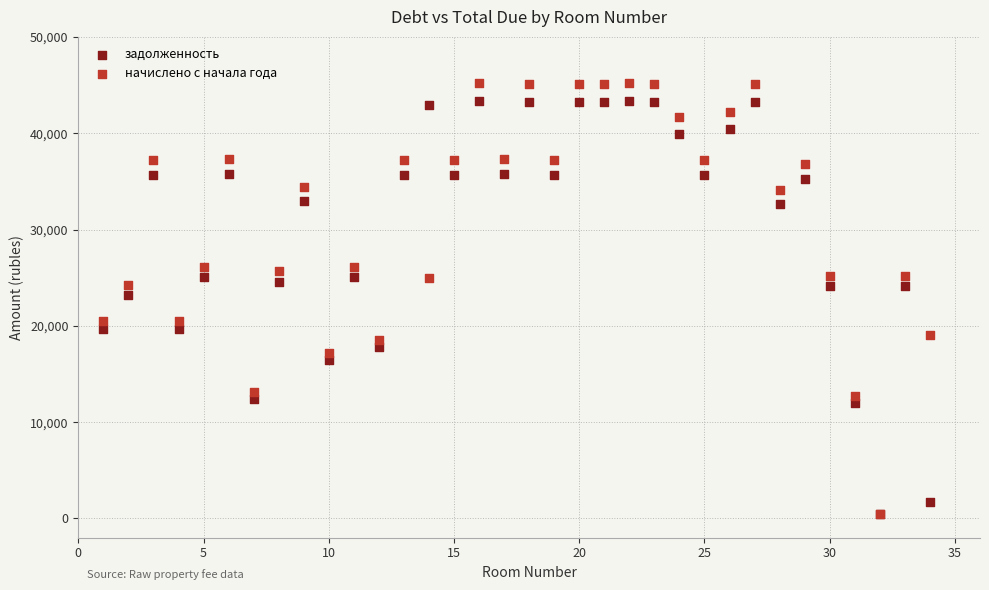

What are all the series names shown in the legend?

задолженность, начислено с начала года